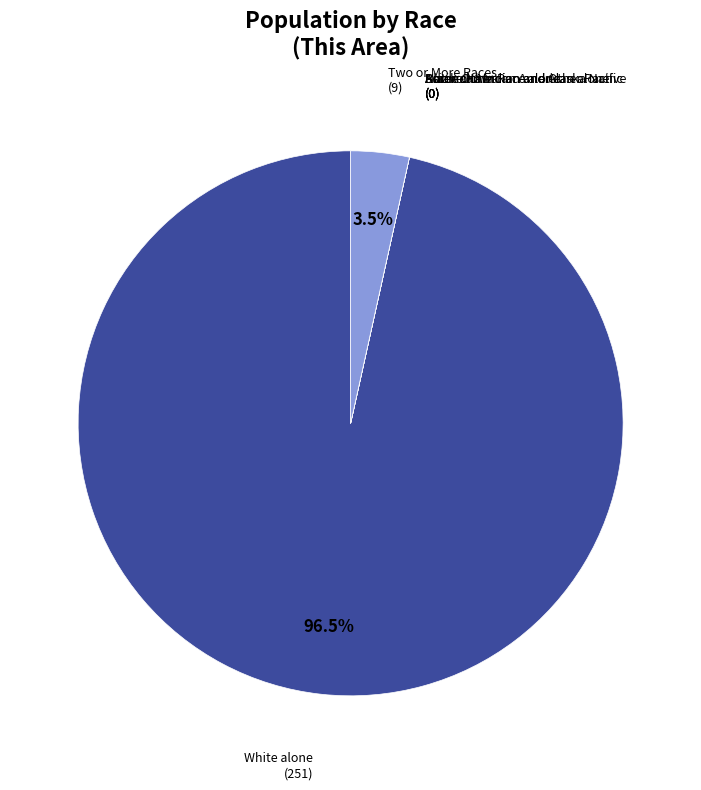

Does Two or More Races represent more than half of the total?

No